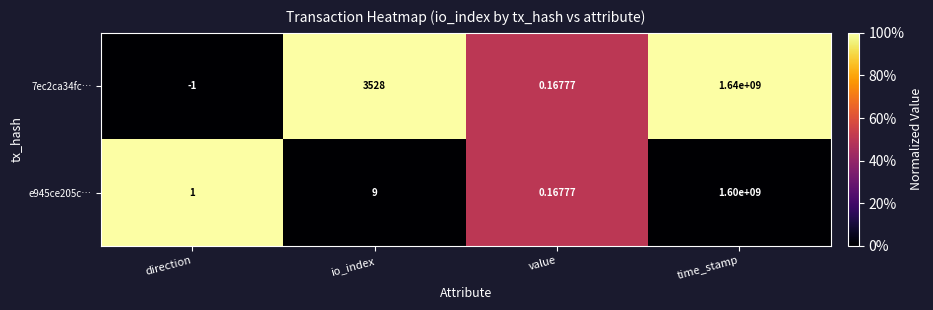

At which label is 7ec2ca34fc… closest to 819999999?

io_index